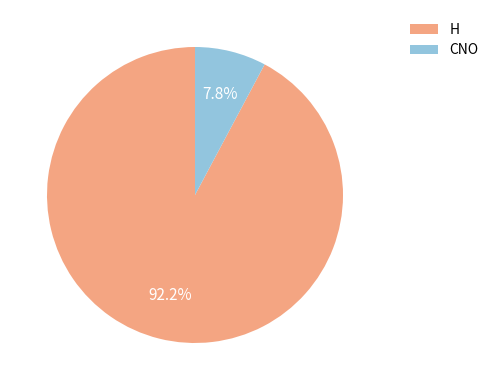

Rank the categories by value from highest to lowest.

H, CNO